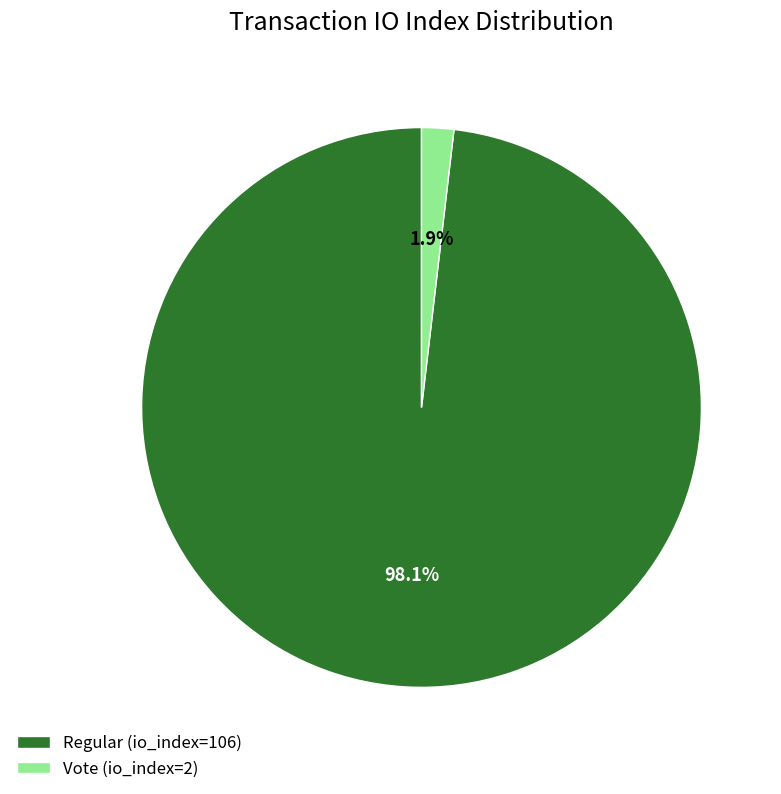

To the nearest percent, what percentage of the pie is Vote (io_index=2)?

2%